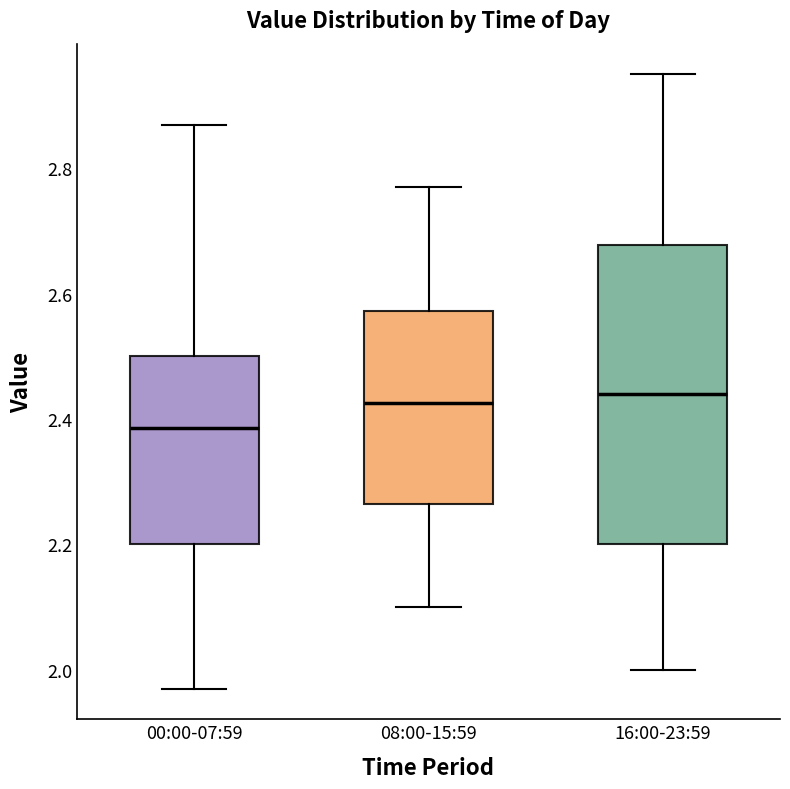

Which box has the lowest median line?

00:00-07:59